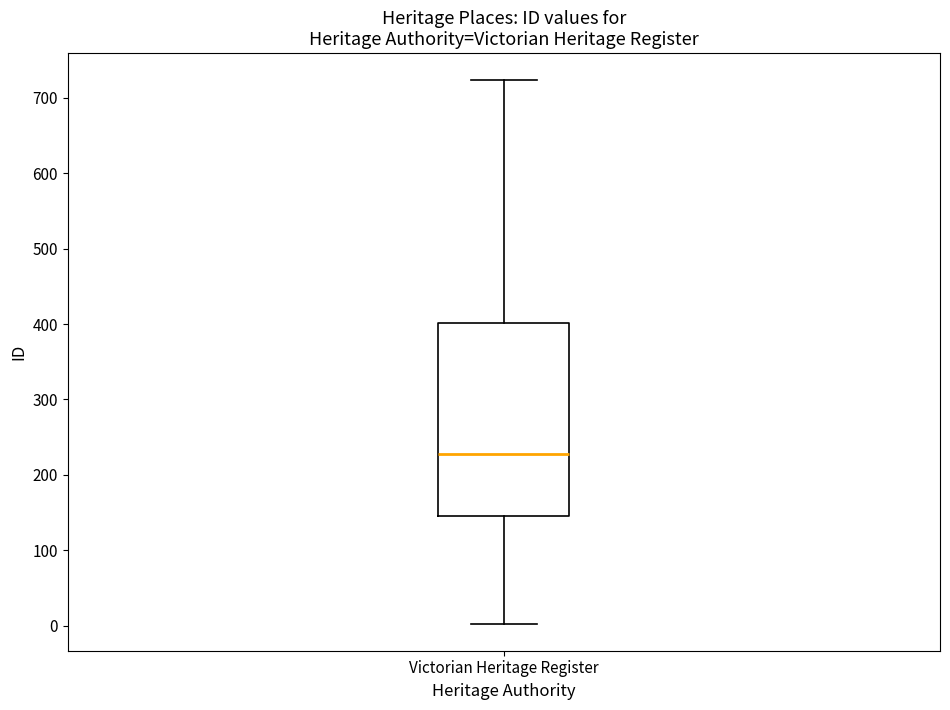

Read this box plot against the y-axis: the position of the median line, the range covered by the box, and the ends of both whiskers. The values are not printed on the chart, so give them approximately, as read against the axis.

median 230, box 150 to 400, whiskers 0 to 720